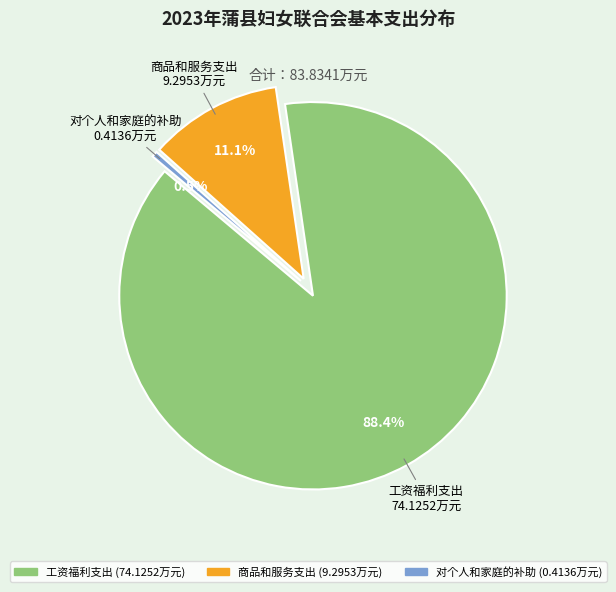

Combined, do 商品和服务支出 and 工资福利支出 account for over 50%?

Yes